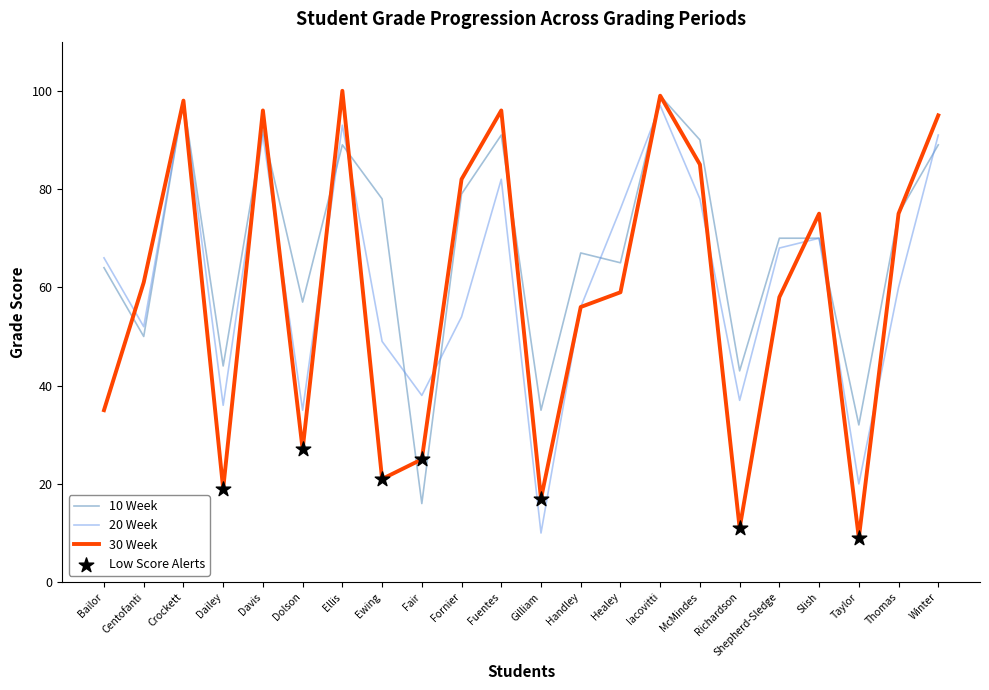

Which series changed the most between Ewing and Thomas?

30 Week